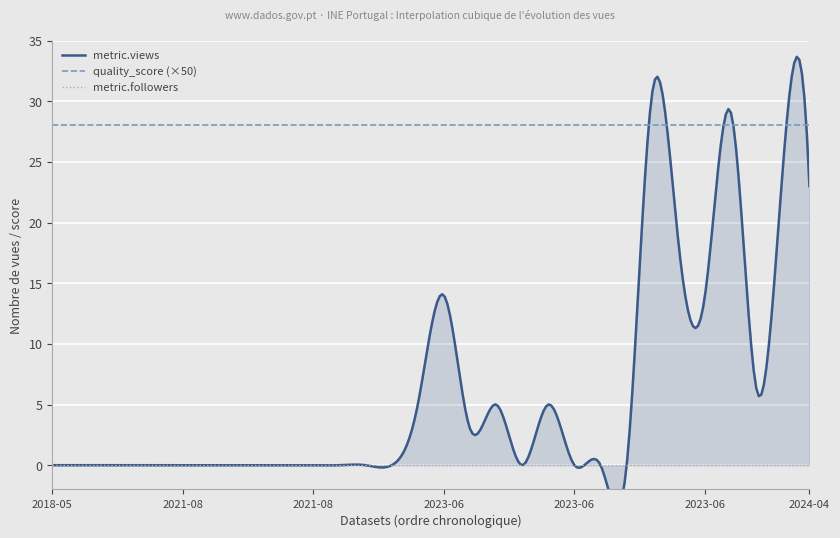

At how many categories does at least one series exceed 11?

7